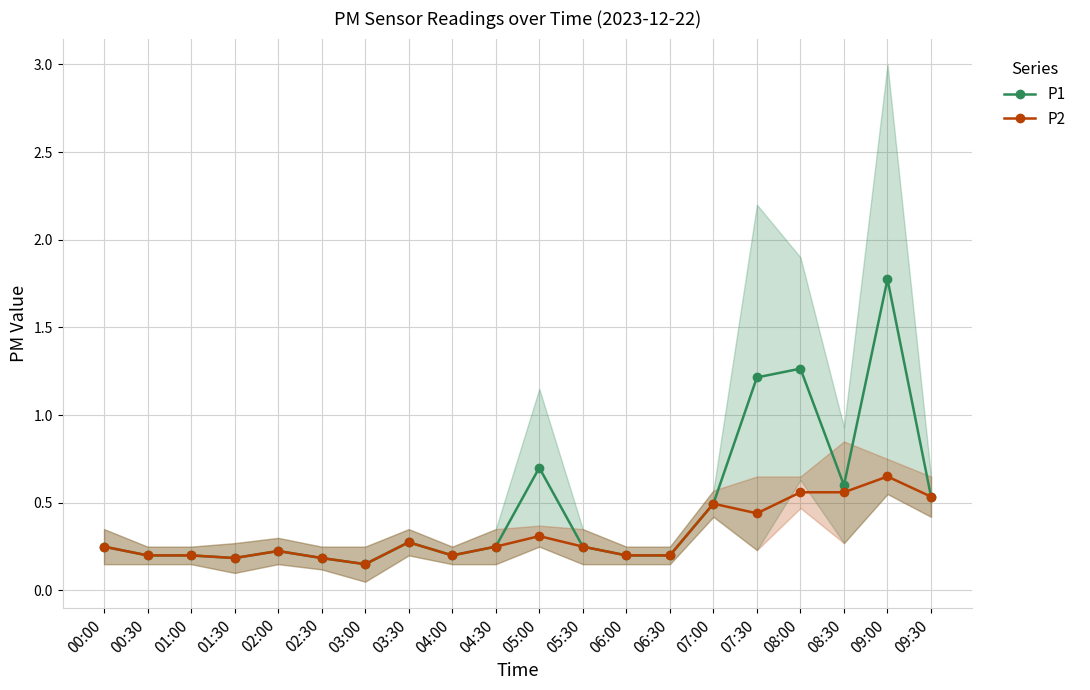

Where is P2 nearest to the value 0?

03:00